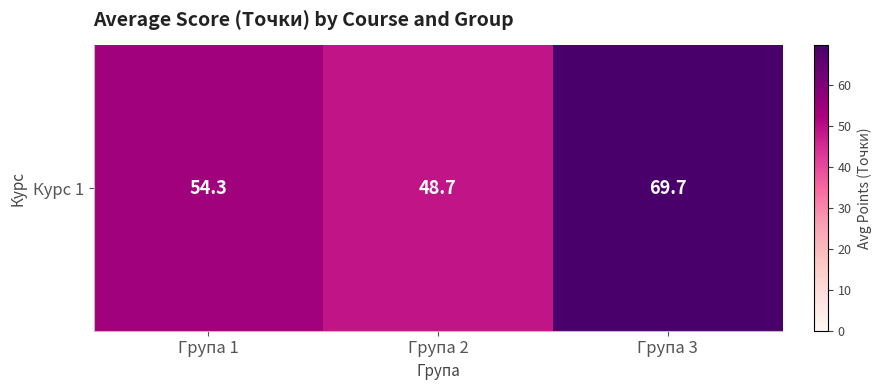

What is the average value?

57.6